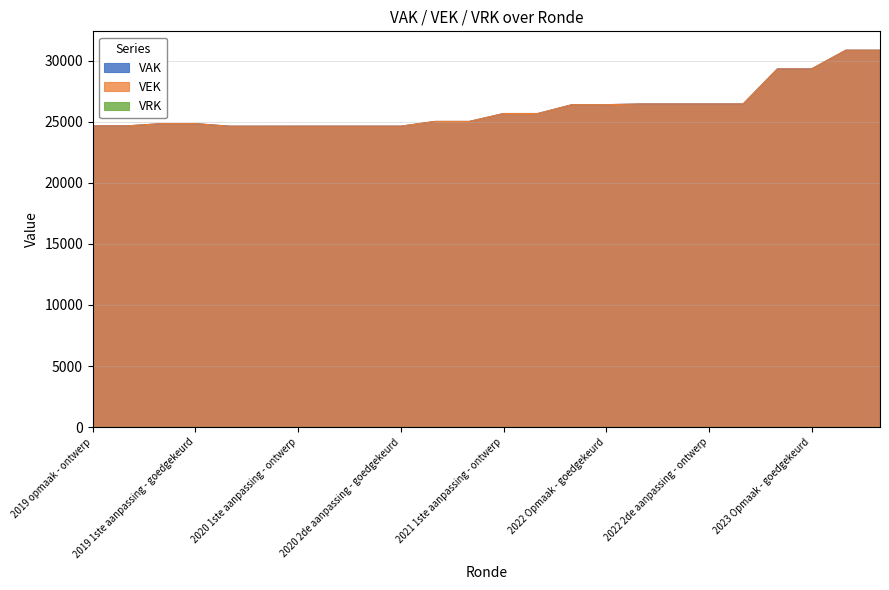

What is the maximum value for VEK?

30856